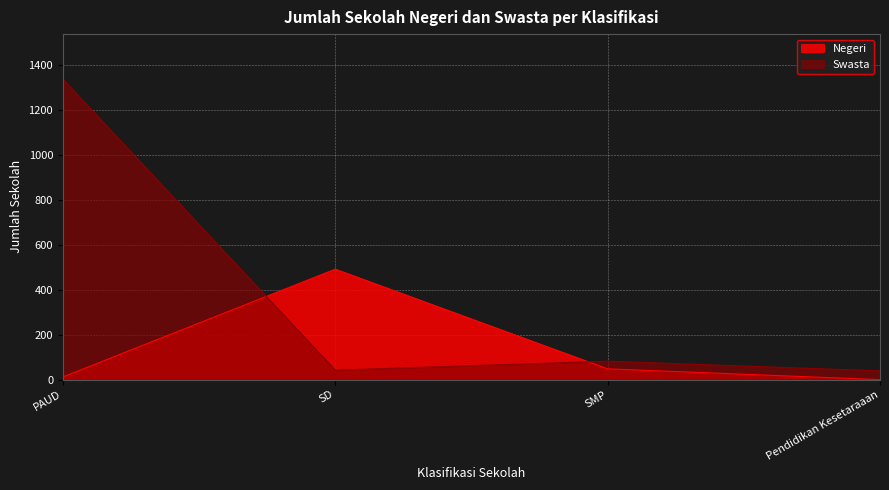

What is the total value across all series at Pendidikan Kesetaraaan?

39